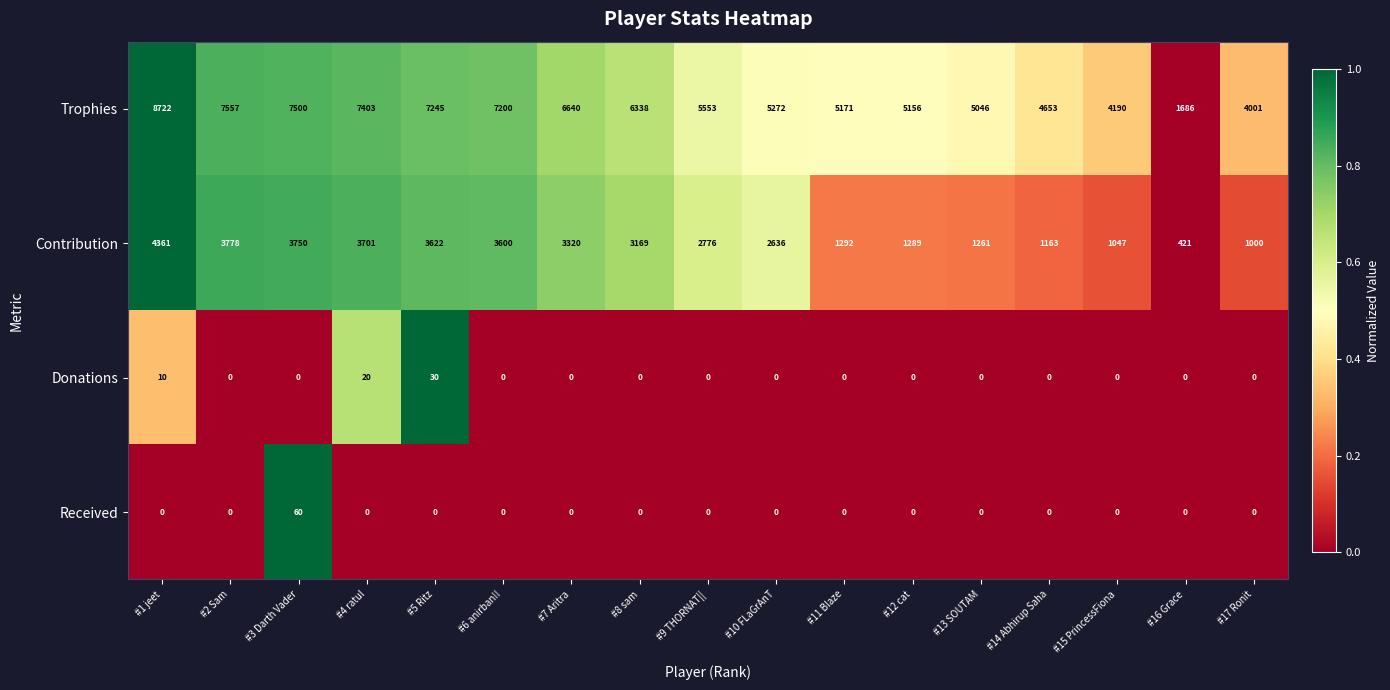

What is the sum of the Contribution values at #16 Grace and #7 Aritra?

3741